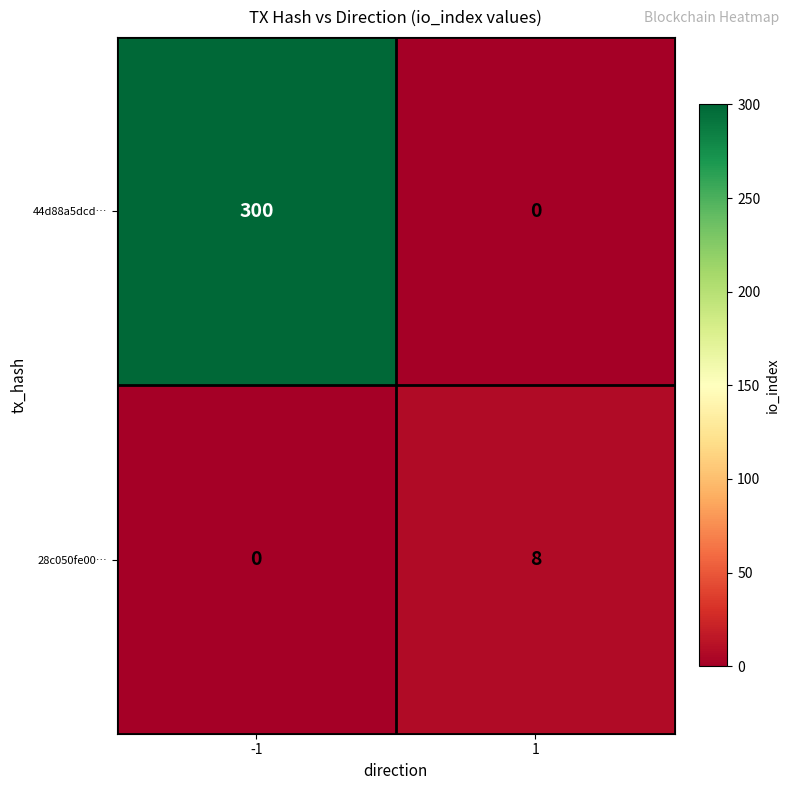

Reading left to right, transcribe all the data shown in this chart.

44d88a5dcd…: -1=300	1=0
28c050fe00…: -1=0	1=8